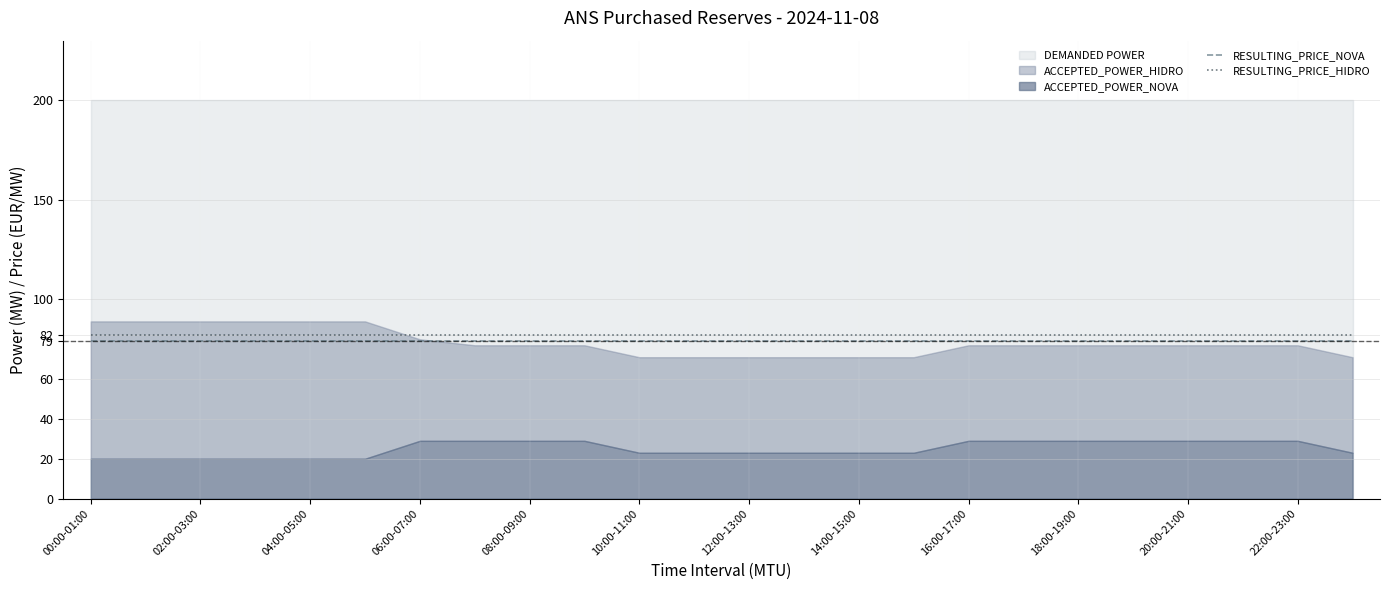

True or false: RESULTING_PRICE_NOVA has a value of 79 at 14:00-15:00.

True